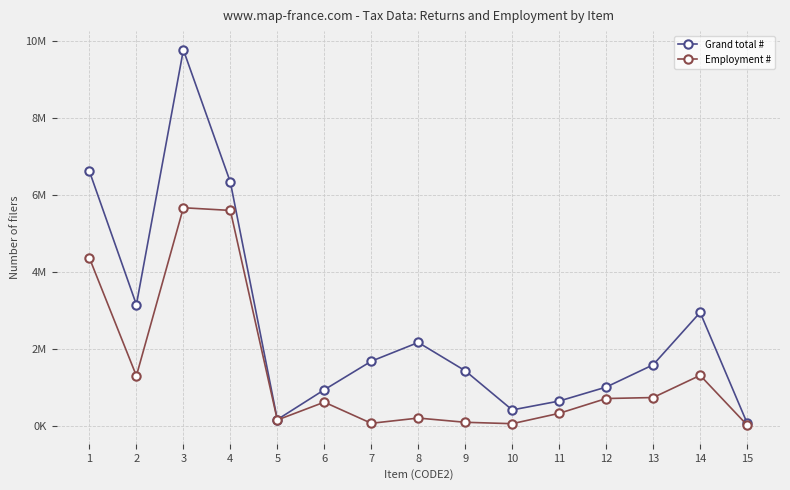

What is the difference between the maximum and minimum values in the Grand total # series?

9694790